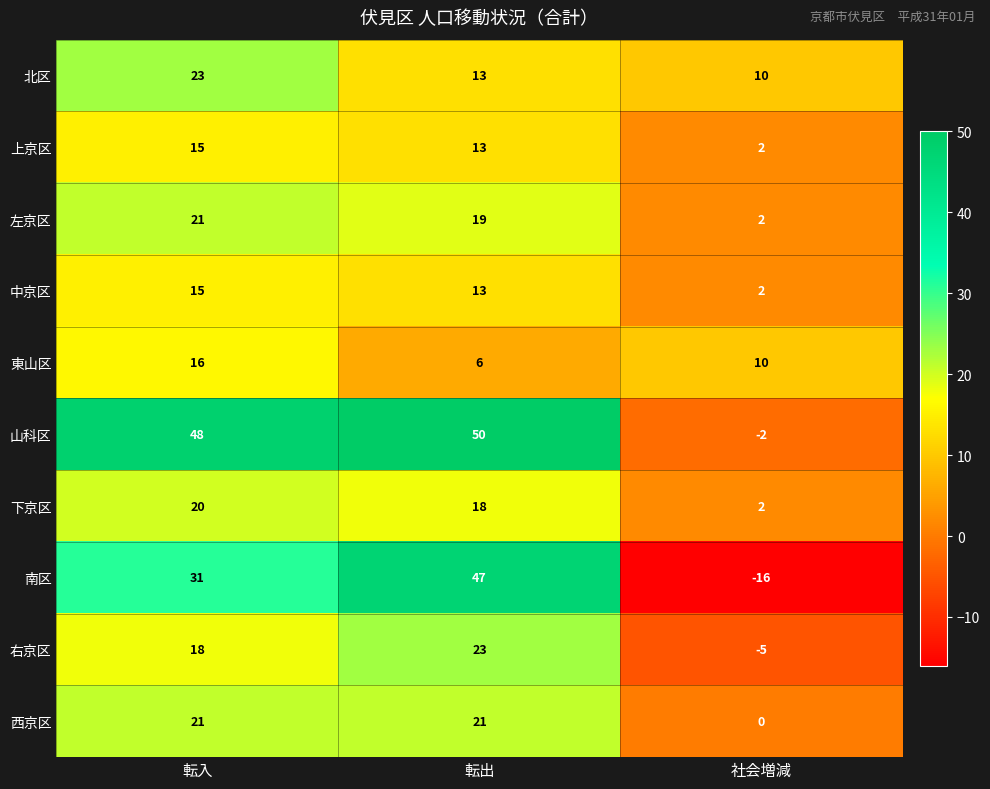

Is it true that 中京区 equals 3 at 社会増減?

False